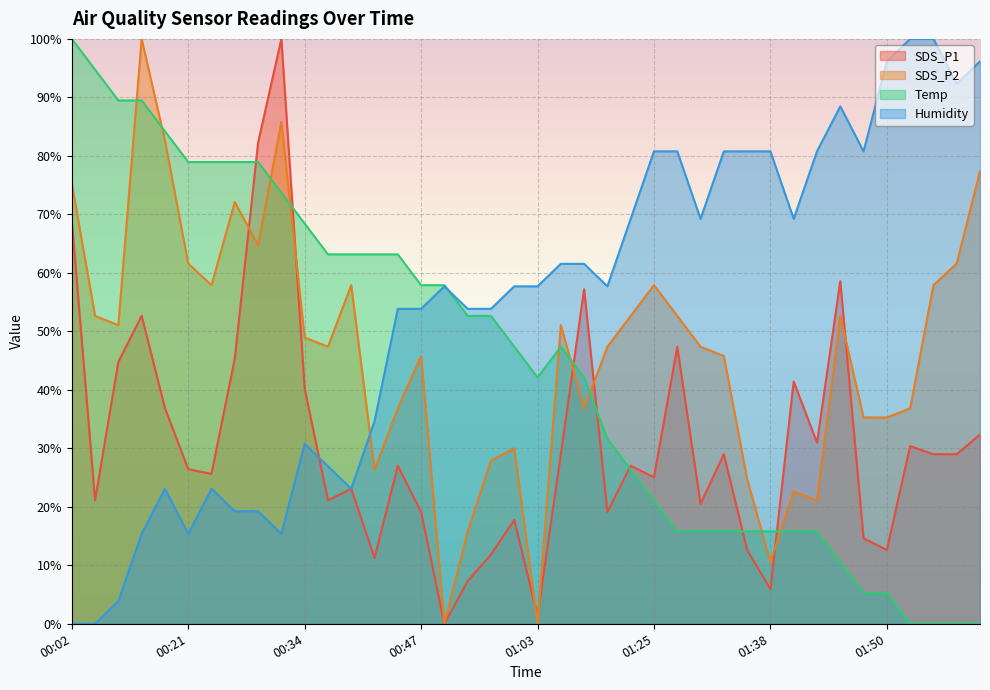

True or false: SDS_P2 has a value of 31.6 at 01:27.

False